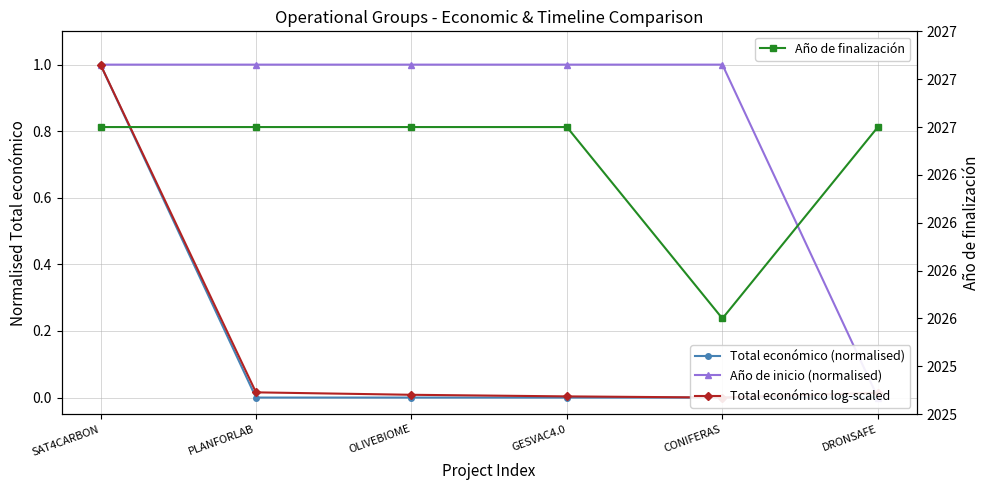

What is the label of the 4th point from the right?

OLIVEBIOME